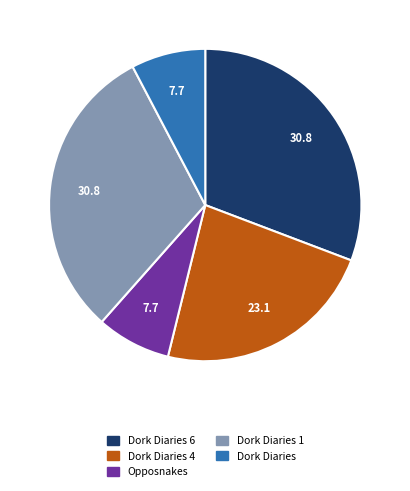

How many slices are in this pie chart?

5